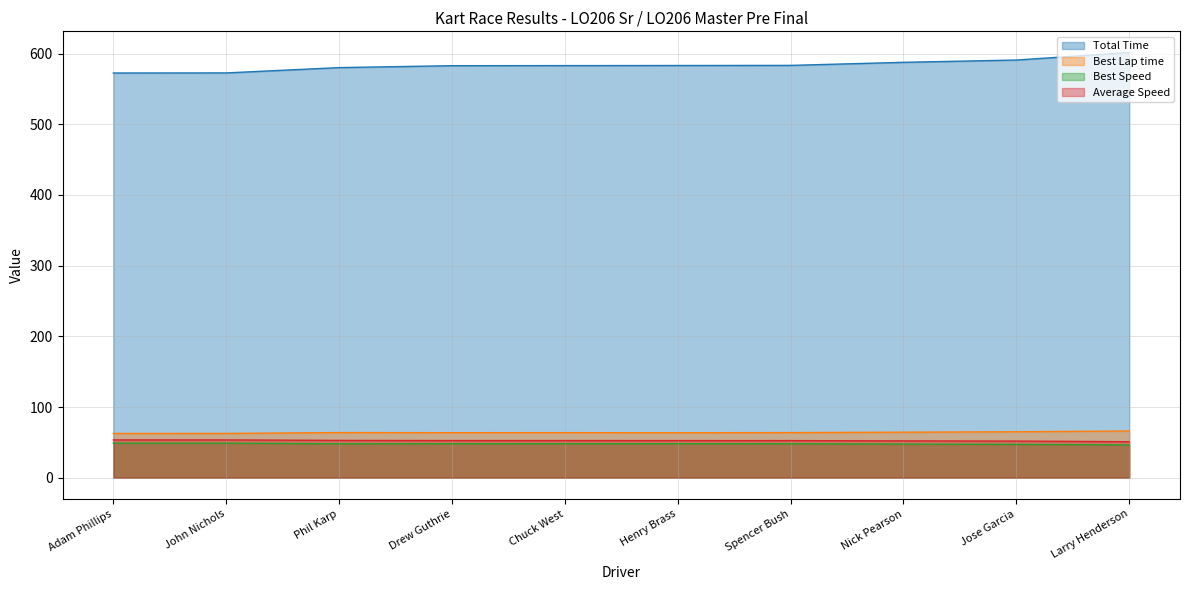

True or false: Best Speed and Average Speed cross at least once.

False